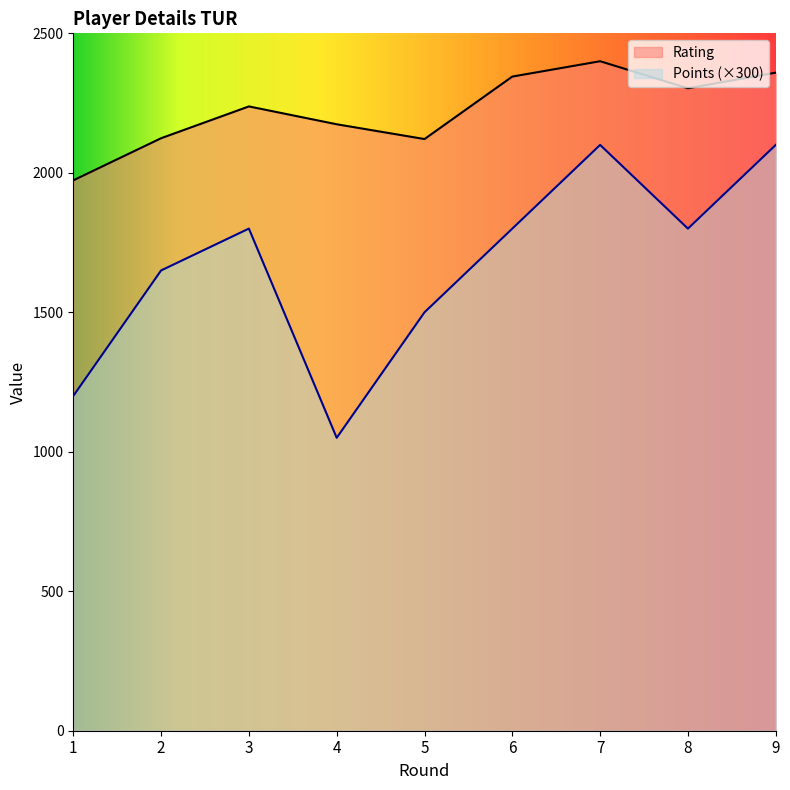

True or false: Rating and Points cross at least once.

False